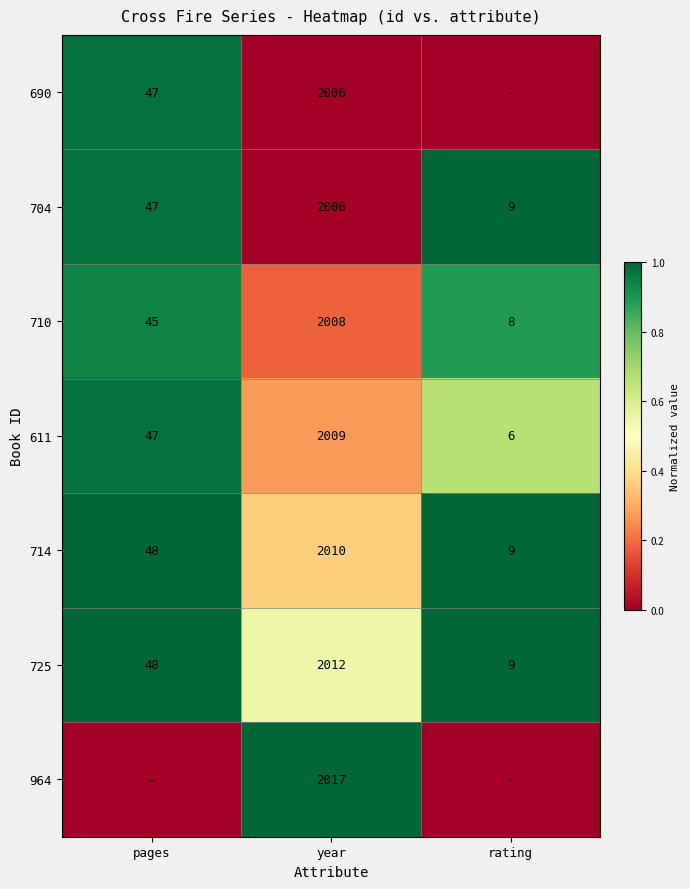

True or false: 690 has a value of 23 at pages.

False